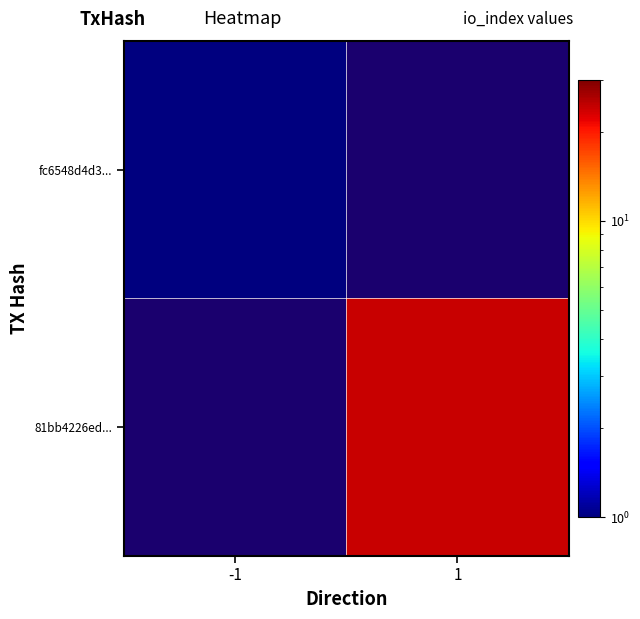

How many distinct data groups are displayed?

2